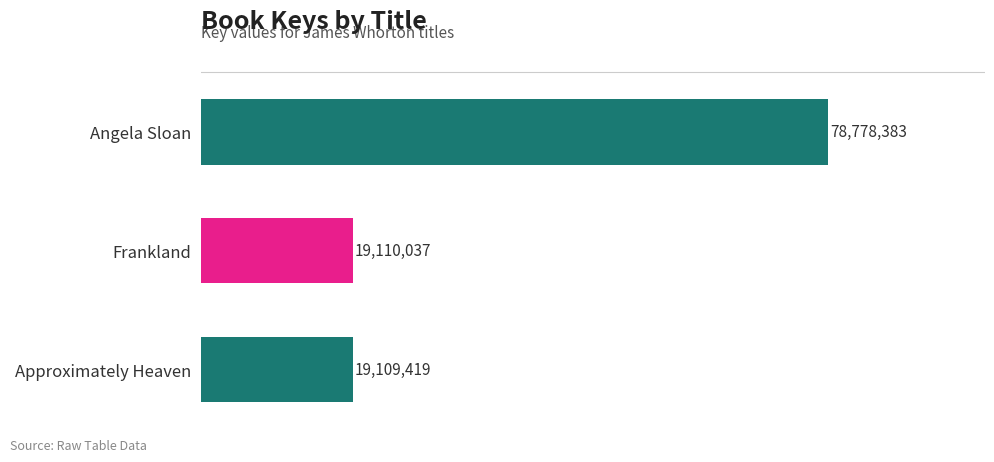

True or false: the data shows 27419514 at Approximately Heaven.

False